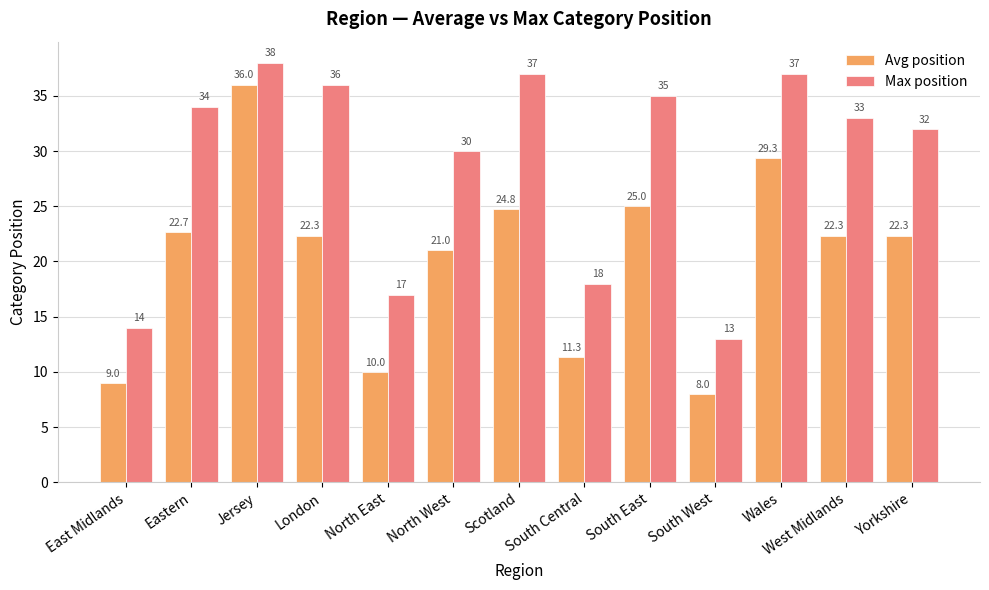

Where does the Max position series first go above 33?

Eastern